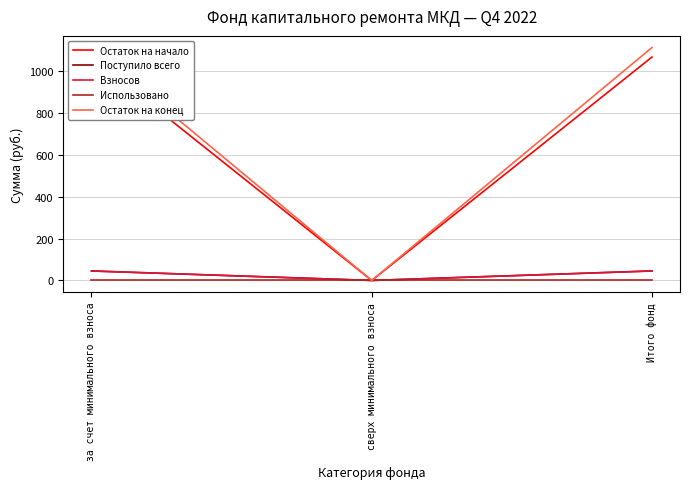

Which series has the largest total across all categories?

Остаток на конец